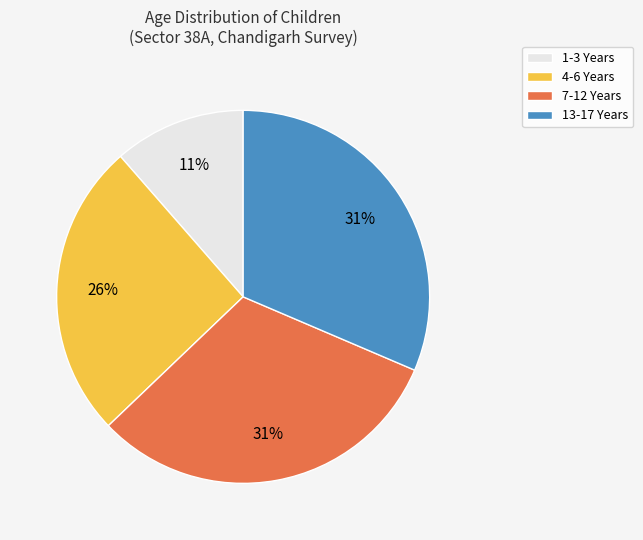

Which category has the smallest portion of the pie?

1-3 Years